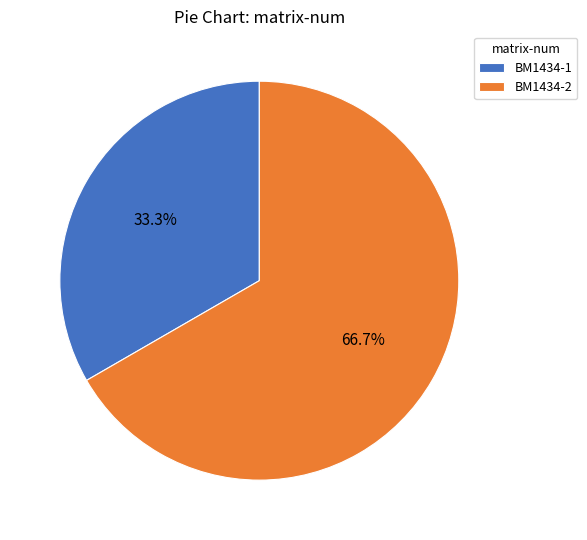

Which category accounts for the majority?

BM1434-2